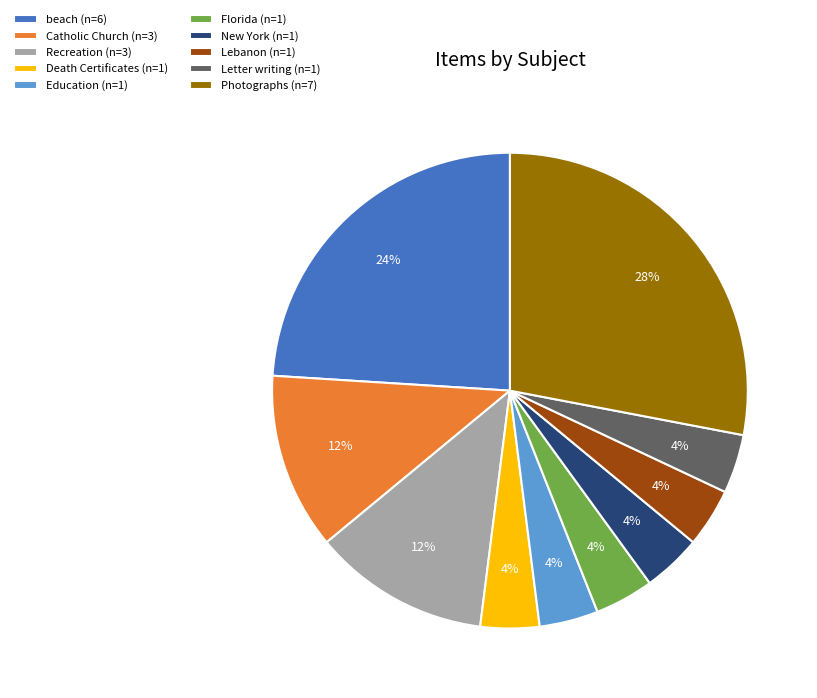

How many segments does this pie chart have?

10